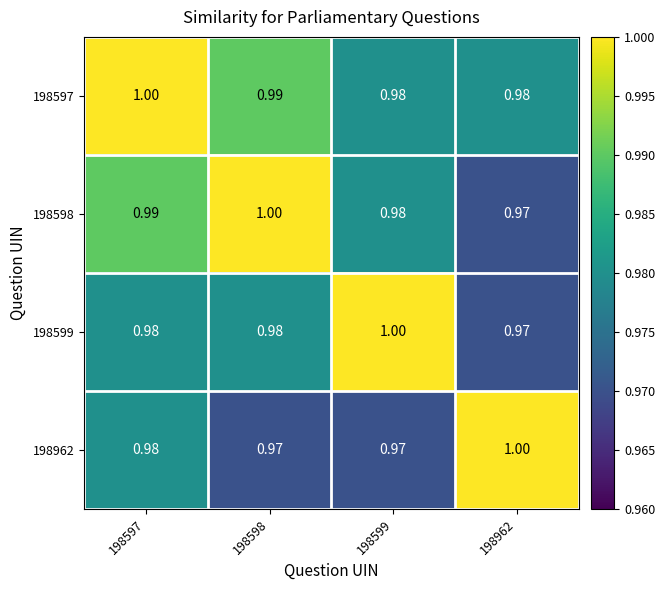

What is the minimum value shown in the chart?

1.0